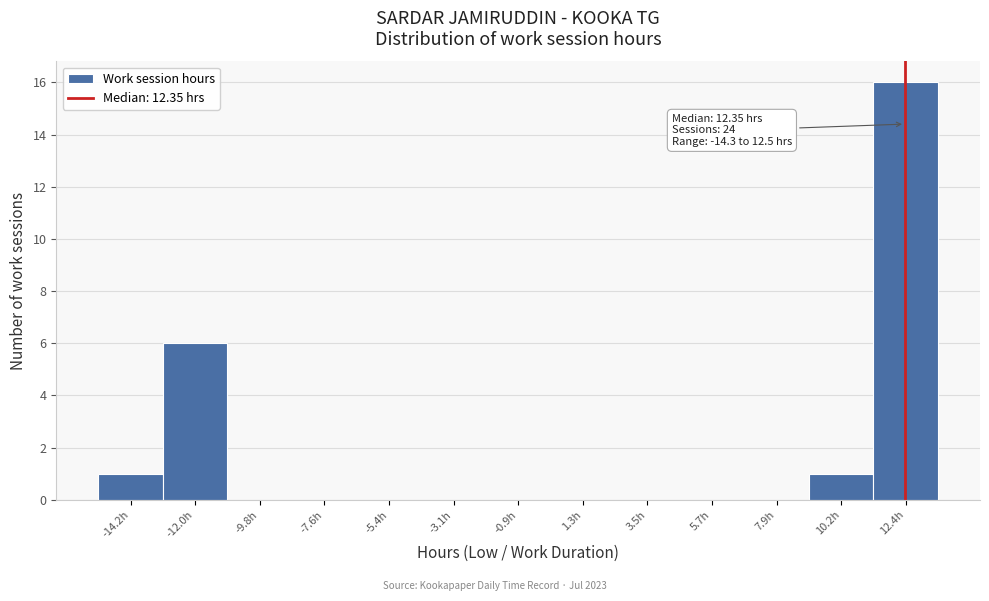

Over which range of the x-axis is the bar tallest?

11.5 to 13.5